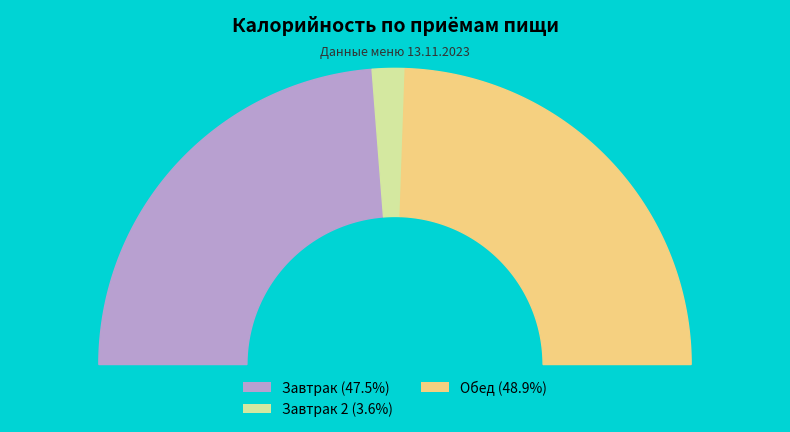

What is the largest slice in the pie chart?

Обед